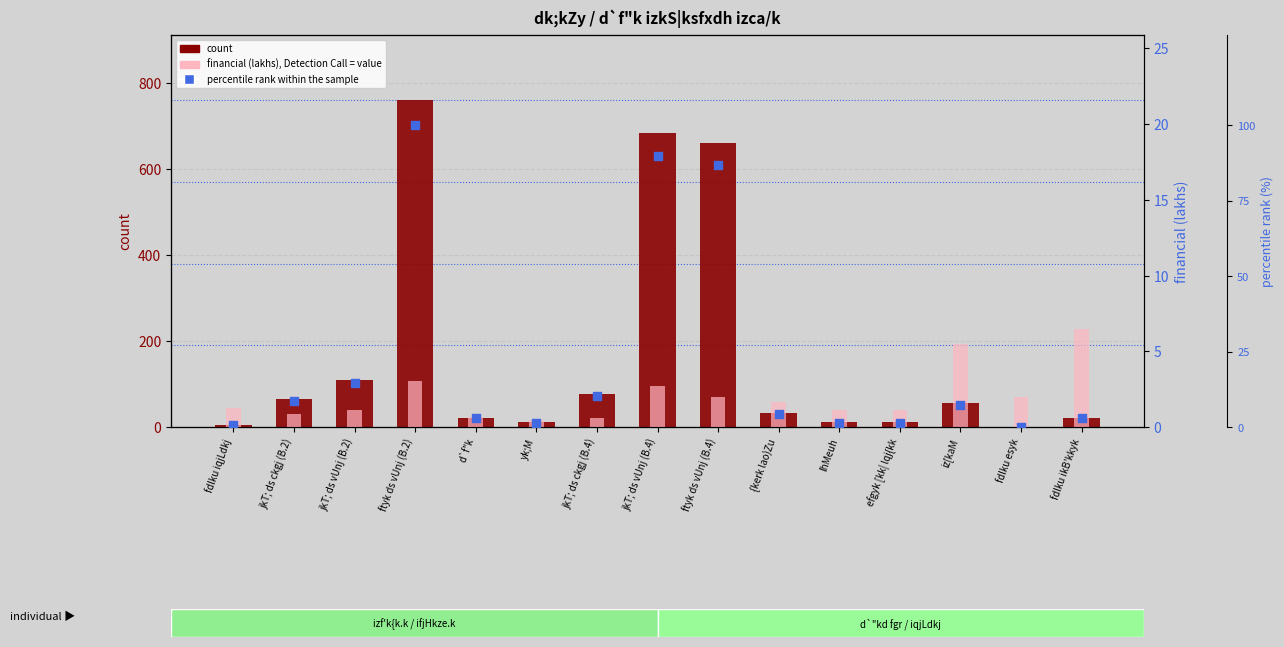

Is the value of percentile rank within the sample at iz[kaM greater than the value of financial (lakhs) at lhMeuh?

Yes